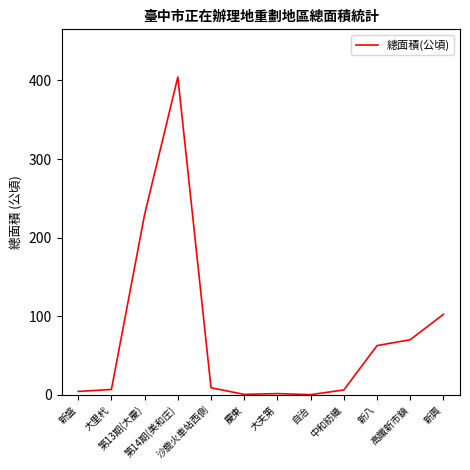

What is the greatest value displayed?

404.4